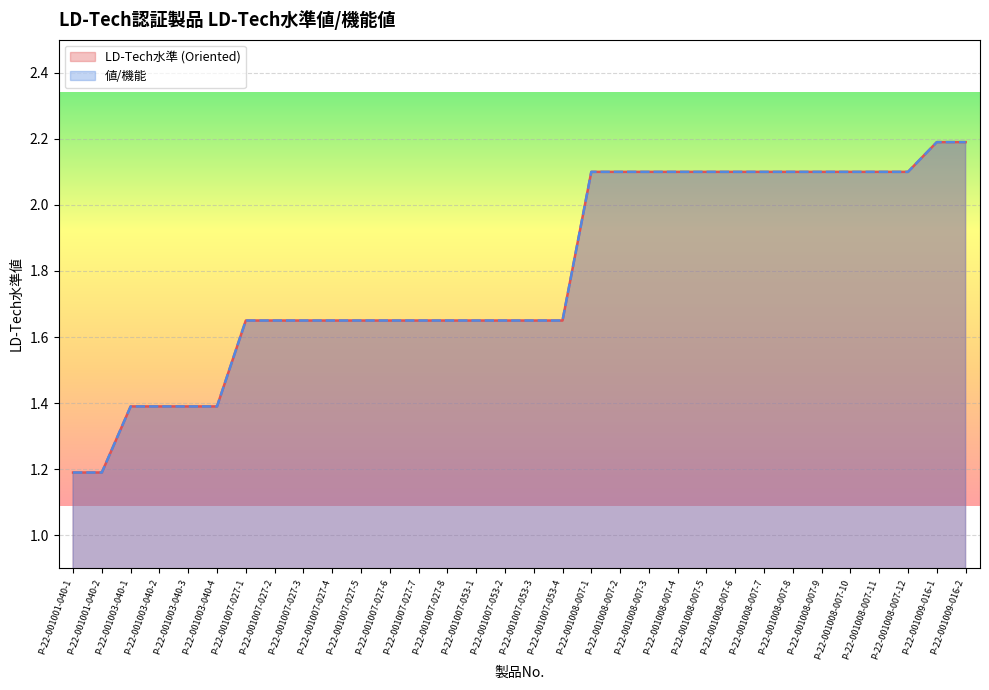

Which series has the largest range (max minus min)?

Oriented